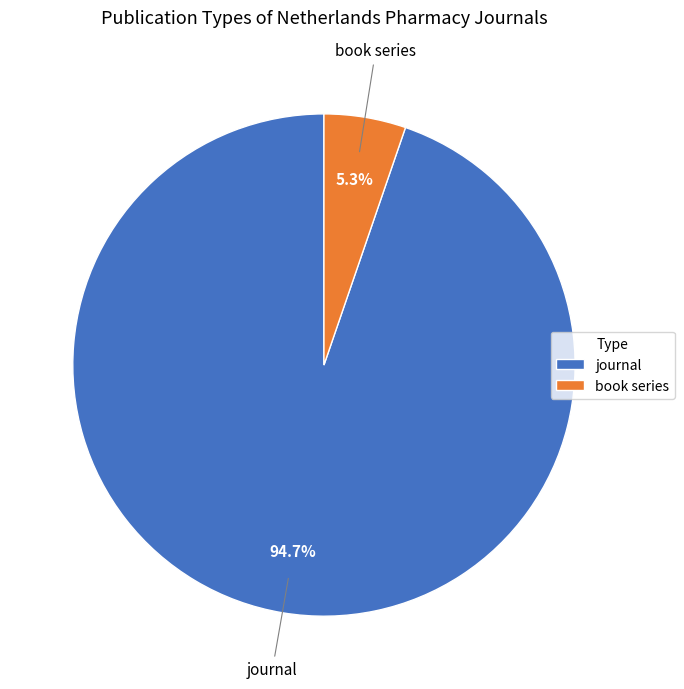

To the nearest percent, what is the difference between the largest and smallest slice percentages?

89%